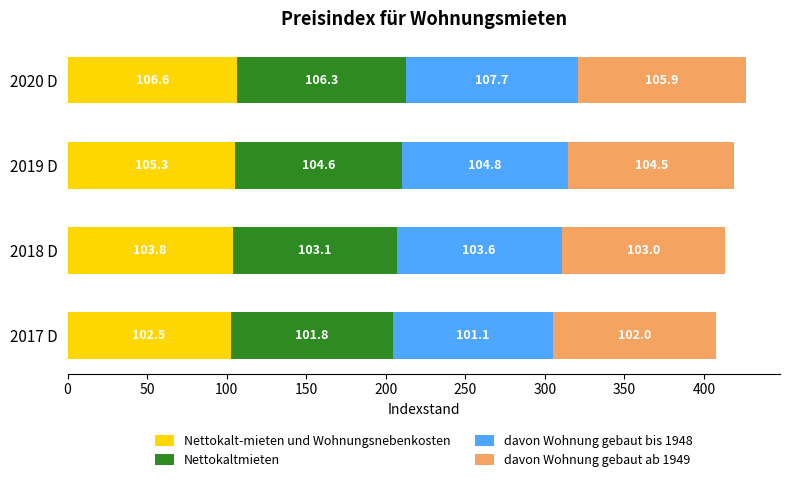

Count the number of data series in this chart.

4